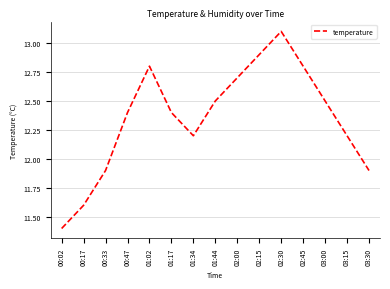

At which category does the data reach its first local peak?

01:02